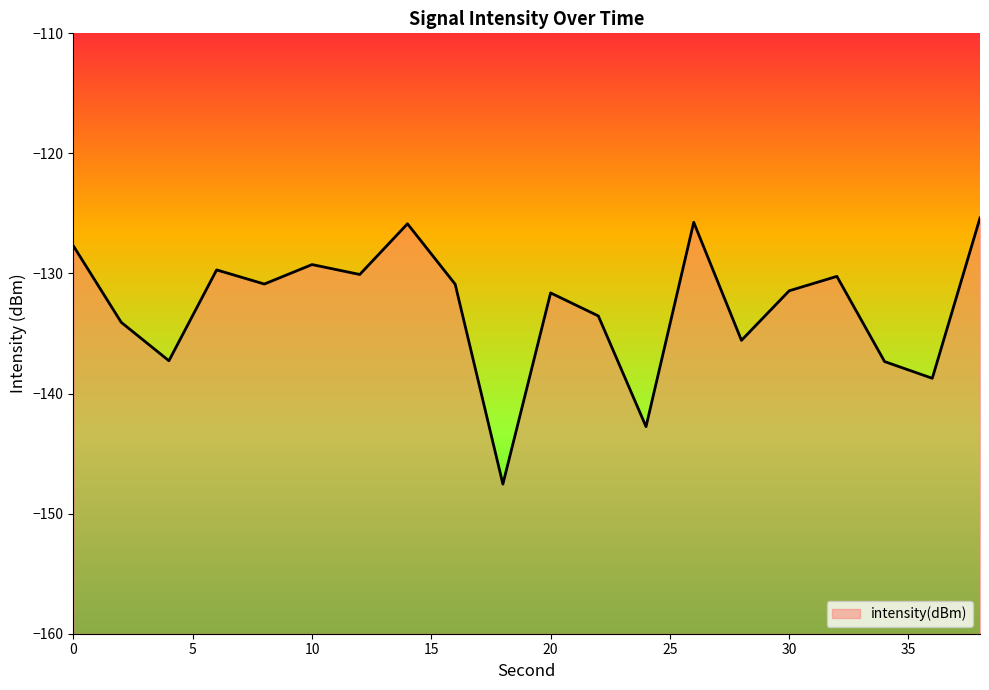

Reading left to right, list all the values displayed in this chart.

0=-127.7	2=-134.1	4=-137.3	6=-129.7	8=-130.9	10=-129.3	12=-130.1	14=-125.9	16=-130.9	18=-147.5	20=-131.6	22=-133.5	24=-142.8	26=-125.7	28=-135.6	30=-131.4	32=-130.2	34=-137.3	36=-138.7	38=-125.4